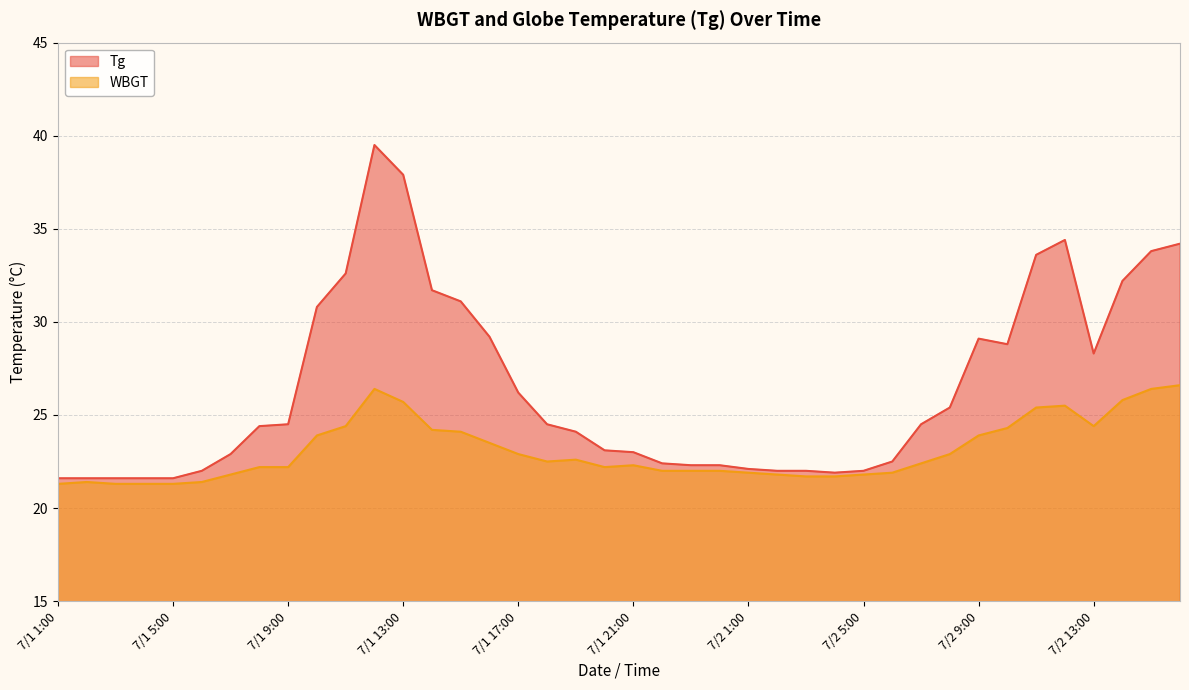

What is the difference between the WBGT values at 7/1 6:00 and 7/1 21:00?

0.9